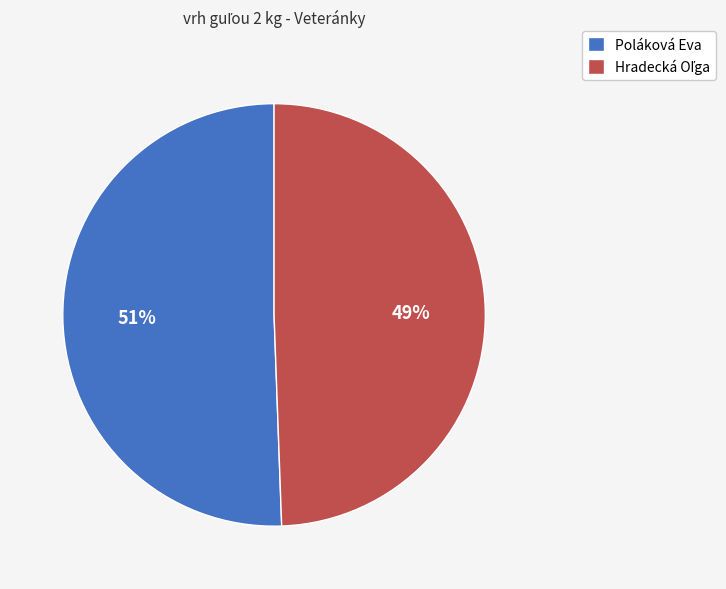

To the nearest percent, what portion does Poláková Eva represent?

51%